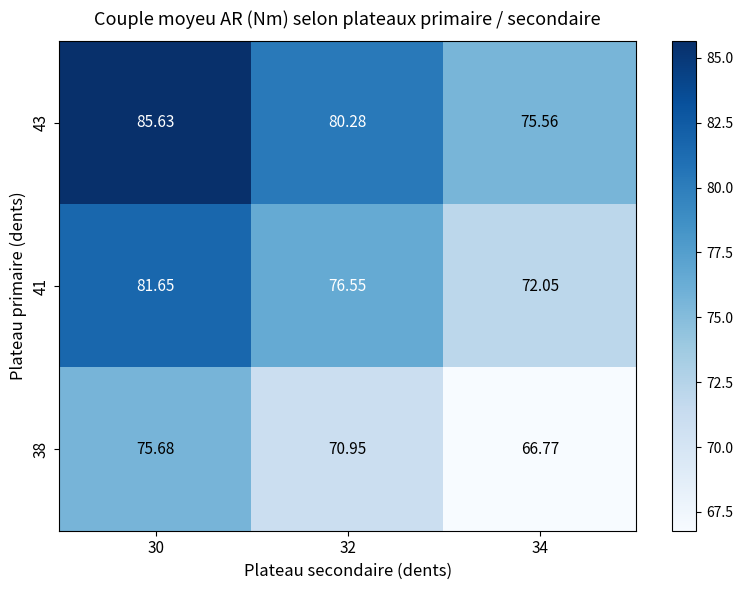

Is the value of 38 at 32 greater than the value of 43 at 32?

No